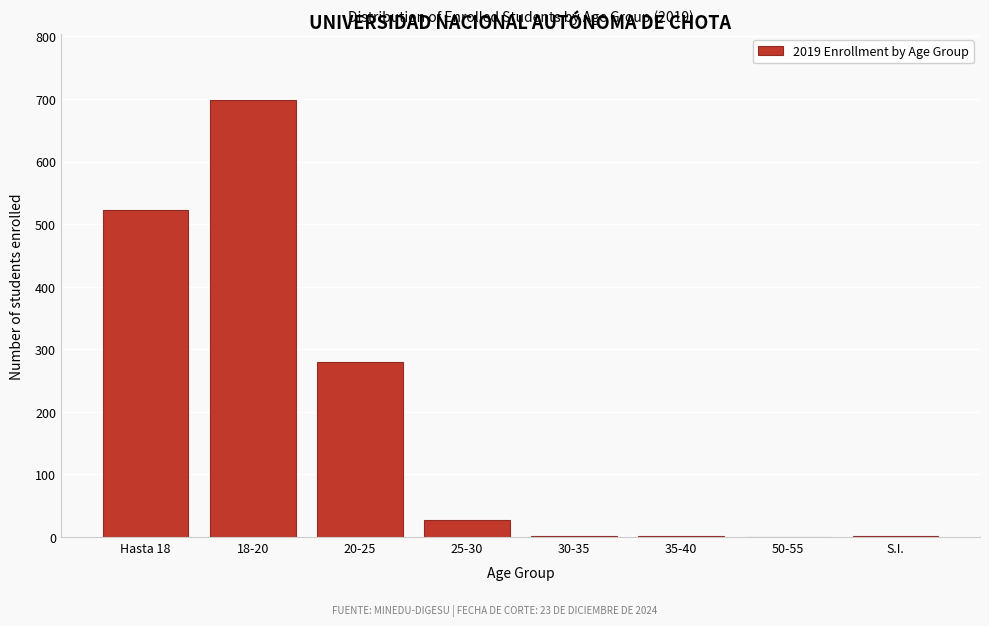

At which label is the value closest to 349?

20-25